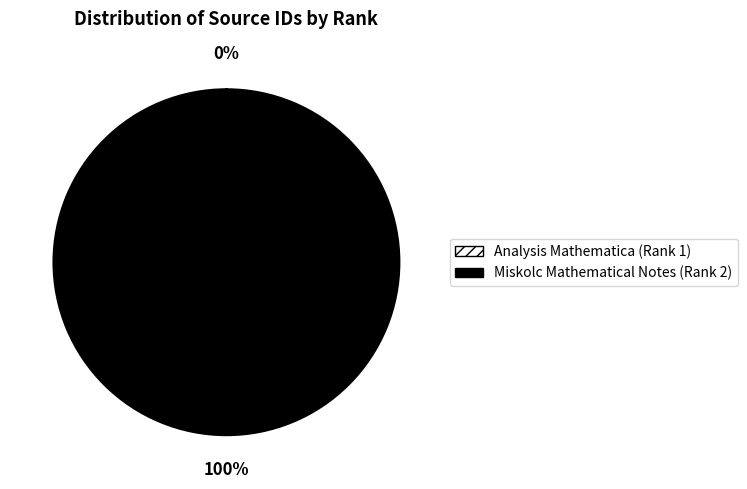

To the nearest percent, what portion does Miskolc Mathematical Notes (Rank 2) represent?

100%